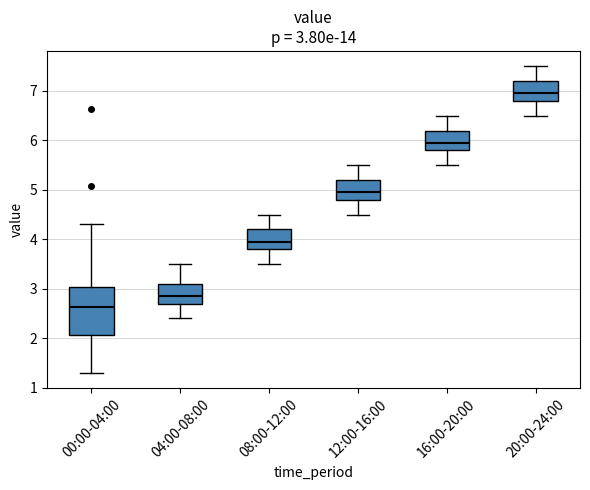

Comparing the boxes themselves (not the whiskers), which one is the tallest?

00:00-04:00